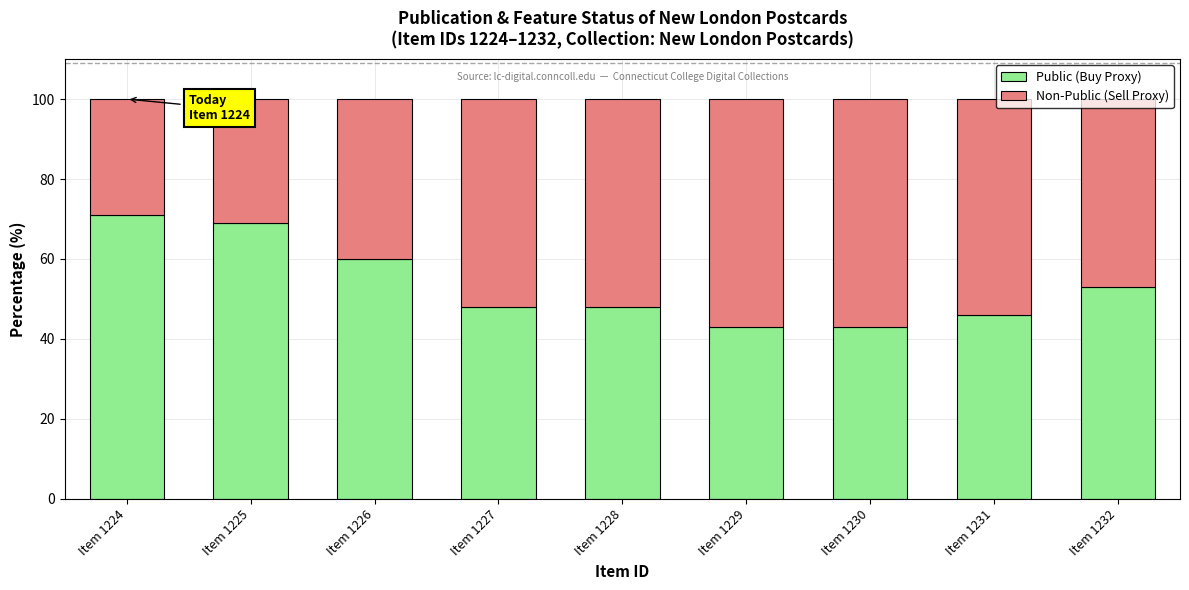

At which label does Public (Buy Proxy) reach its peak?

Item 1224